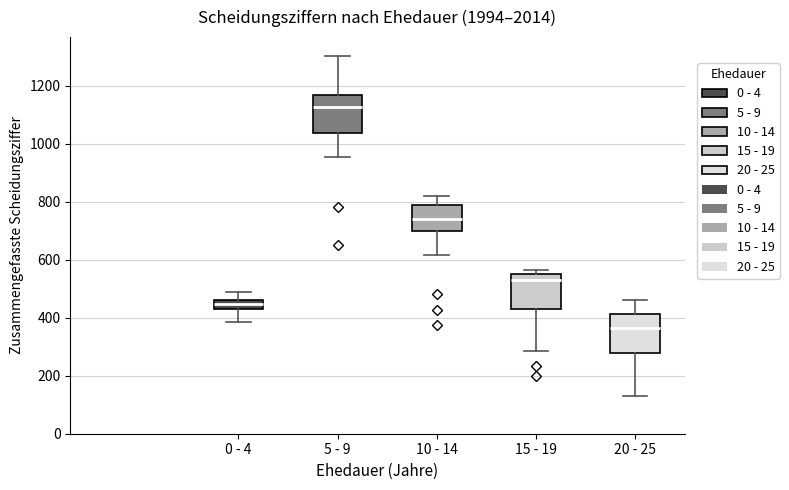

Reading left to right, read every box against the y-axis: the position of its median line, the range the box covers, and the ends of its whiskers. The values are not printed on the chart, so give them approximately, as read against the axis.

0 - 4: median 440 (inside the box), box 440 to 460, whiskers 380 to 480
5 - 9: median 1120, box 1040 to 1160, whiskers 960 to 1300
10 - 14: median 740, box 700 to 780, whiskers 620 to 820
15 - 19: median 540, box 440 to 560, whiskers 280 to 560 (just above the box's upper edge)
20 - 25: median 360, box 280 to 420, whiskers 140 to 460